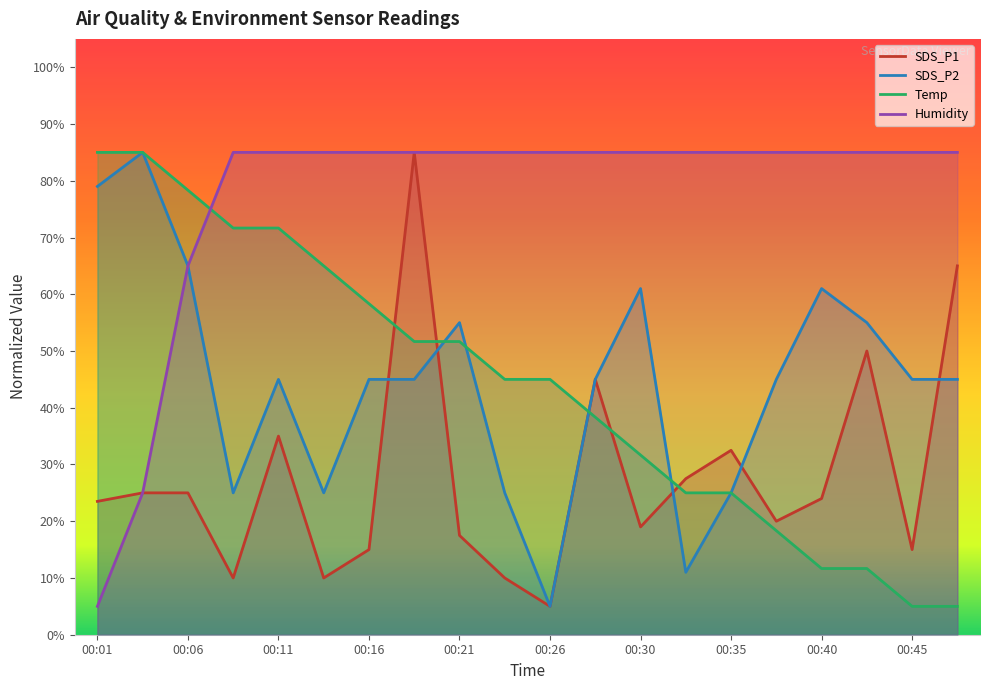

List the labels in order of Humidity value, smallest first.

00:01, 00:04, 00:06, 00:09, 00:11, 00:13, 00:16, 00:18, 00:21, 00:23, 00:26, 00:28, 00:30, 00:33, 00:35, 00:38, 00:40, 00:43, 00:45, 00:48